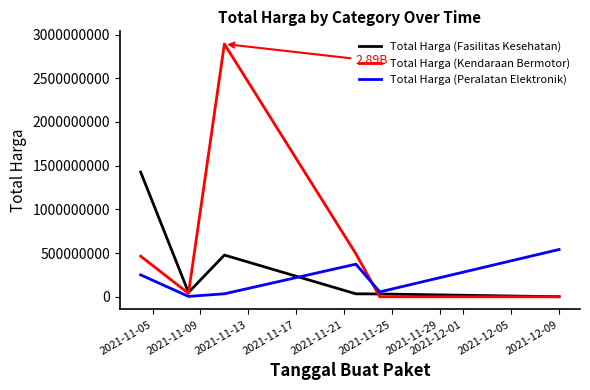

What is the maximum value for Total Harga (Fasilitas Kesehatan)?

1425867900